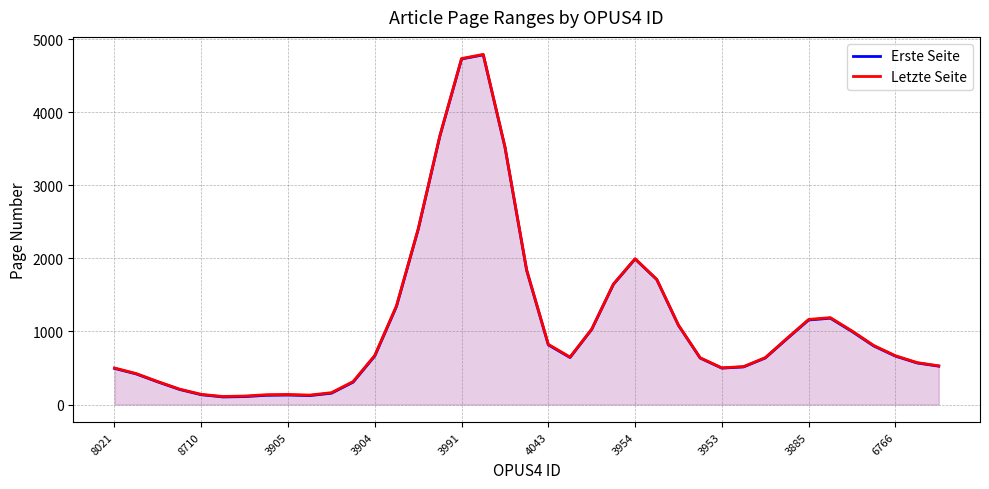

The value of Erste Seite at 17 is 4786.8. True or false?

True